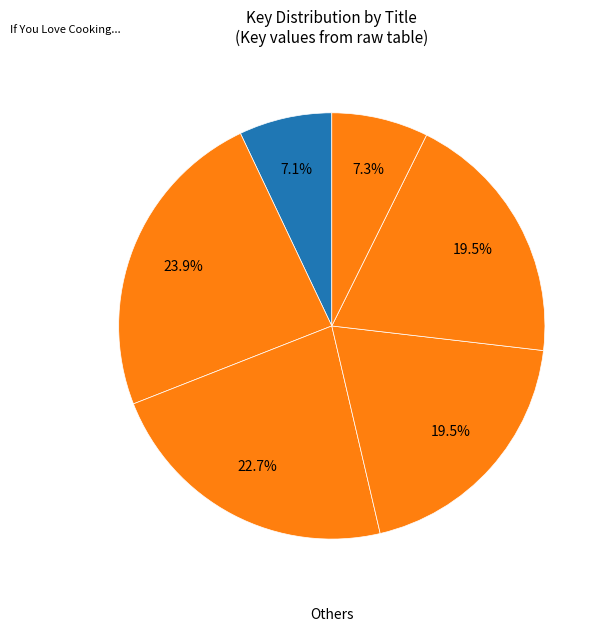

To the nearest percent, what is the average slice percentage?

17%